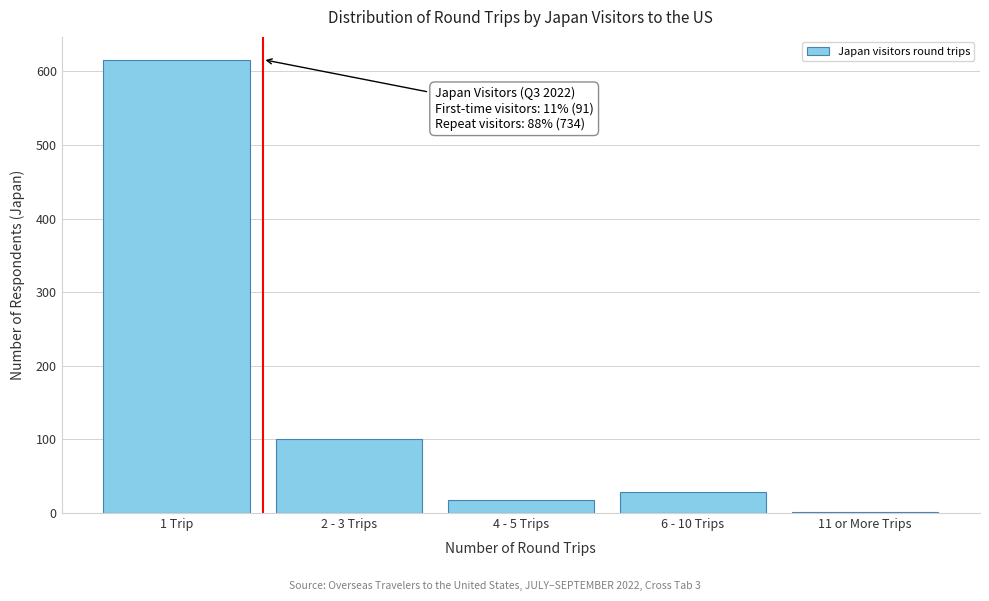

Reading left to right, list all the values displayed in this chart.

1 Trip=616	2 - 3 Trips=100	4 - 5 Trips=18	6 - 10 Trips=29	11 or More Trips=1